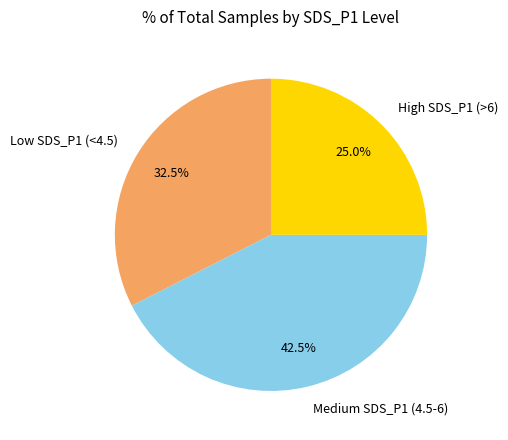

Approximately how many times larger is the value at High SDS_P1 (>6) compared to Medium SDS_P1 (4.5-6)?

0.6